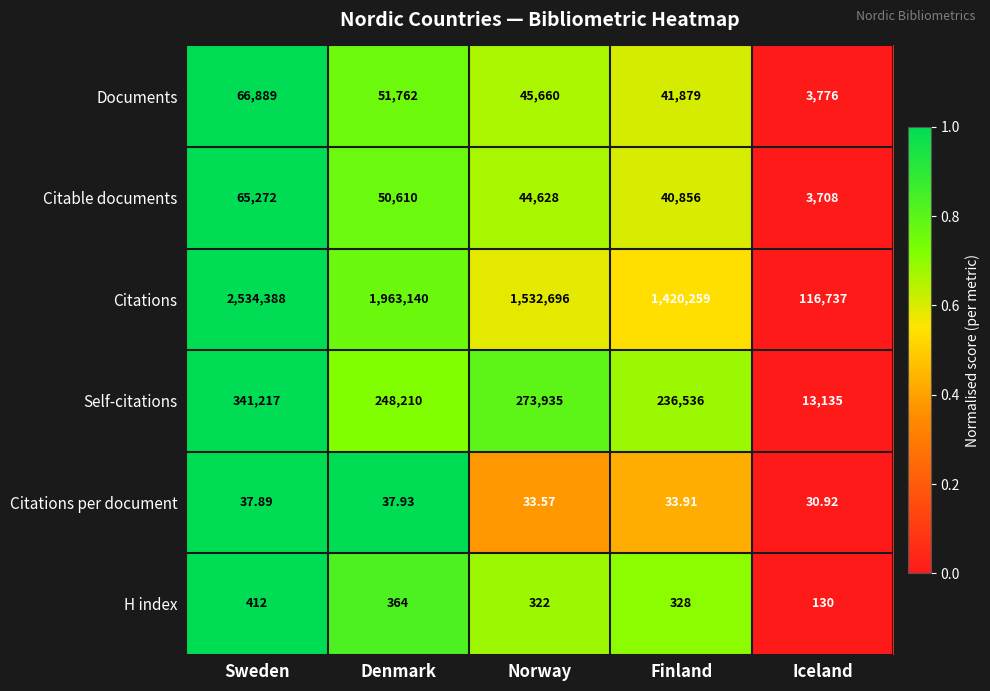

Which series has the largest total across all categories?

Citations